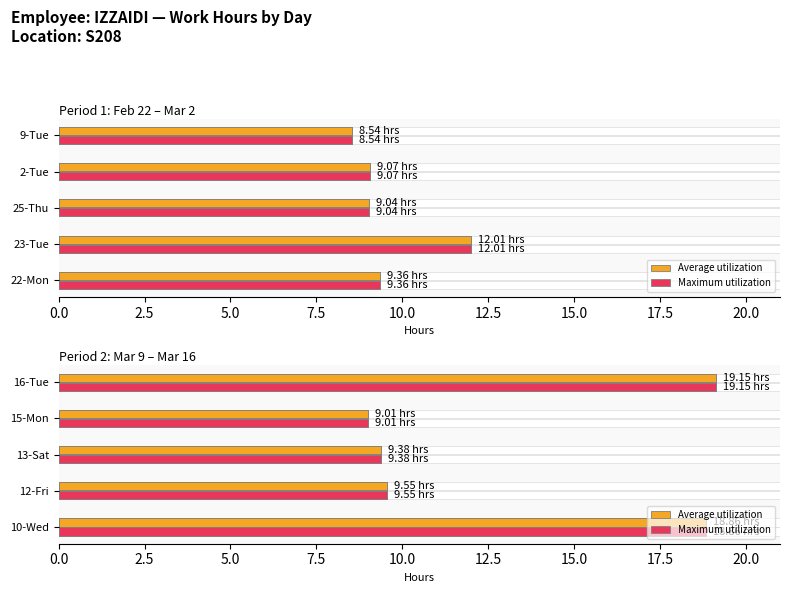

What is the total value across all series at 13-Sat?

18.8